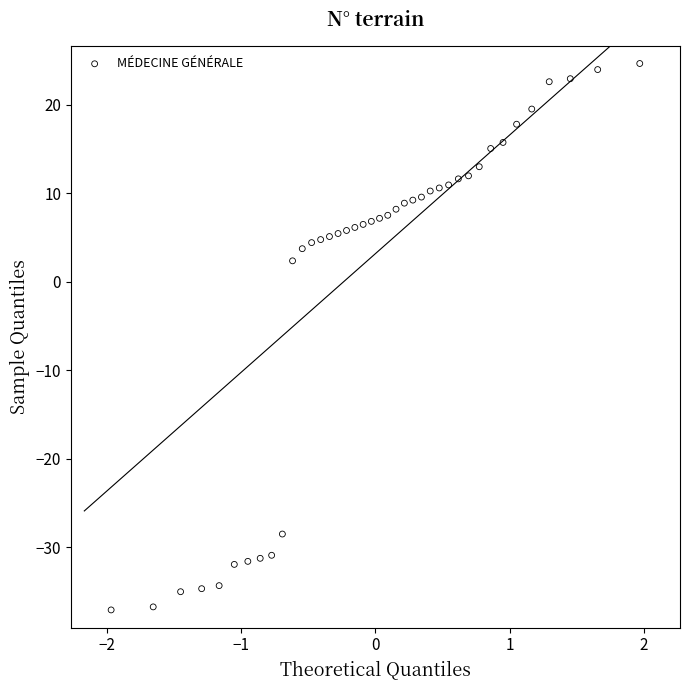

What Y value in the scatter plot is closest to -6?

2.4